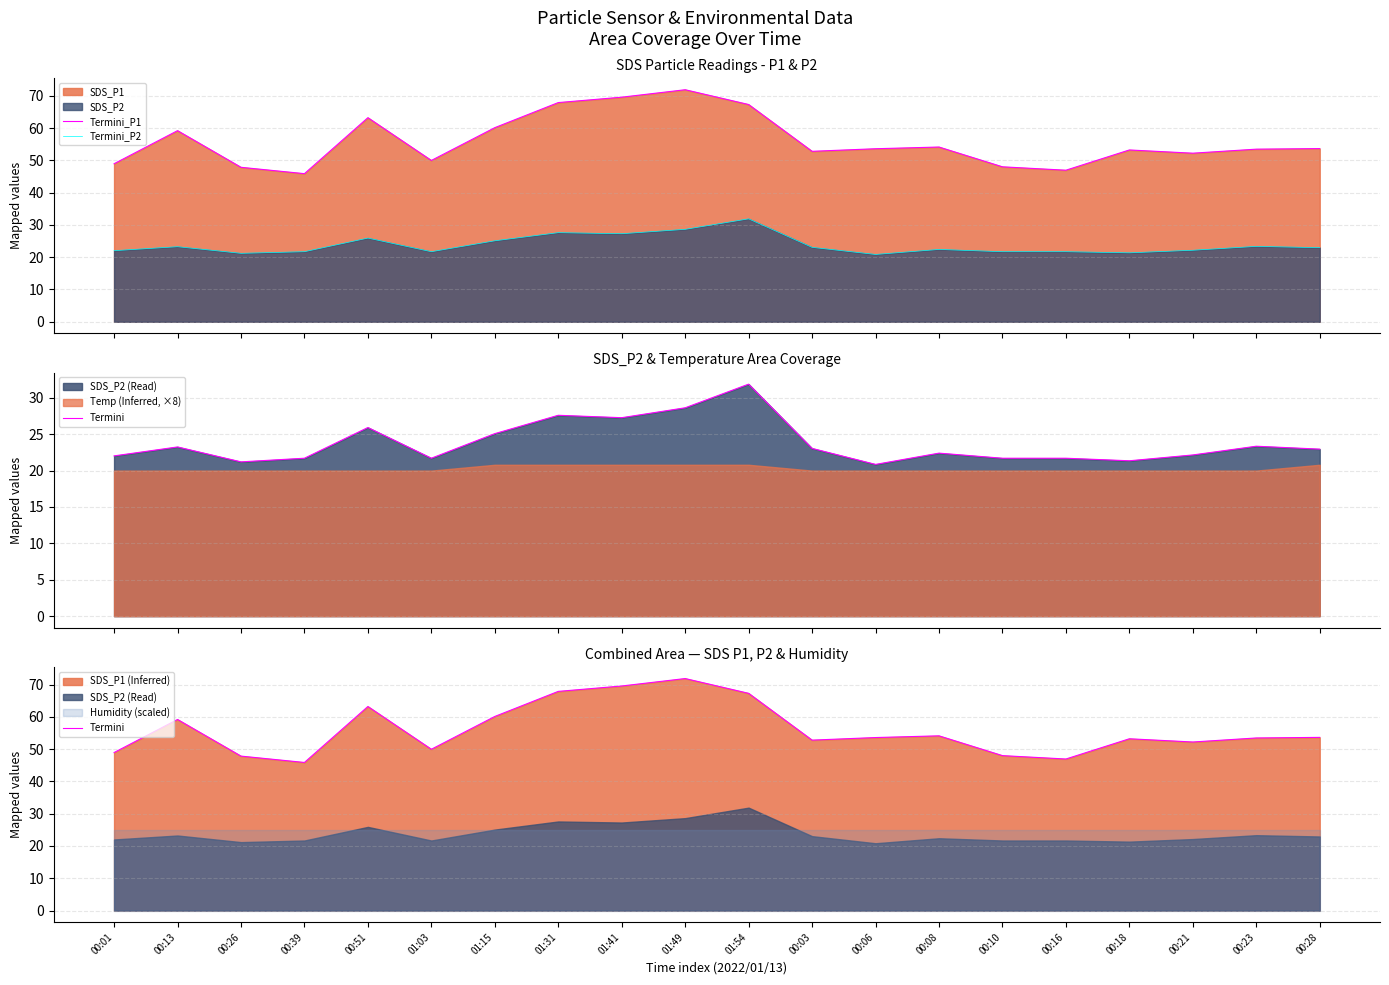

How many lines are shown in the chart?

3